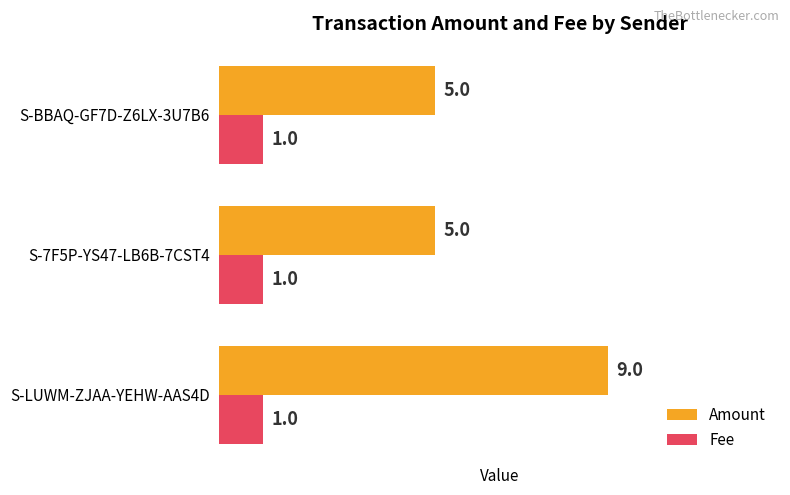

What is the average value of the Amount series?

6